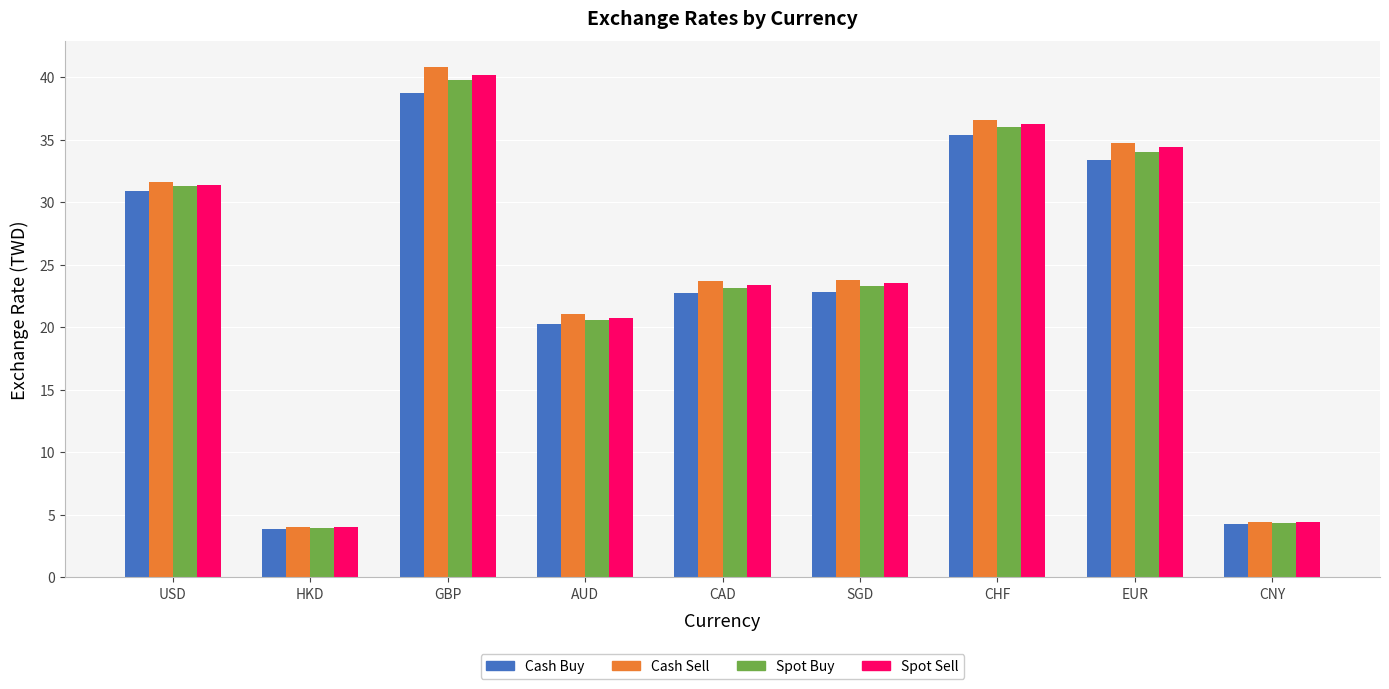

Where does the Spot Sell series first go above 23?

USD